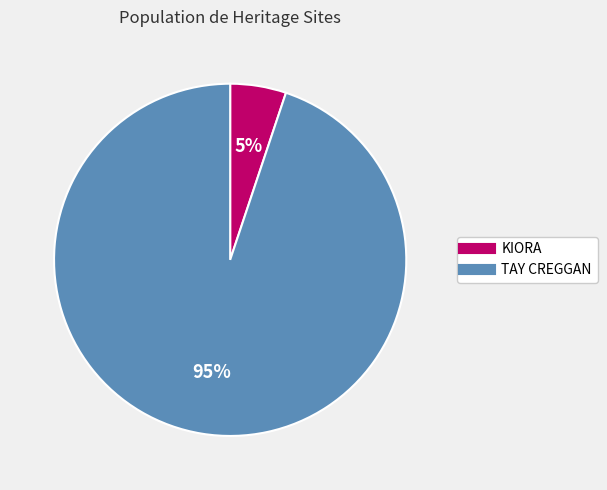

Does any single category account for the majority?

Yes